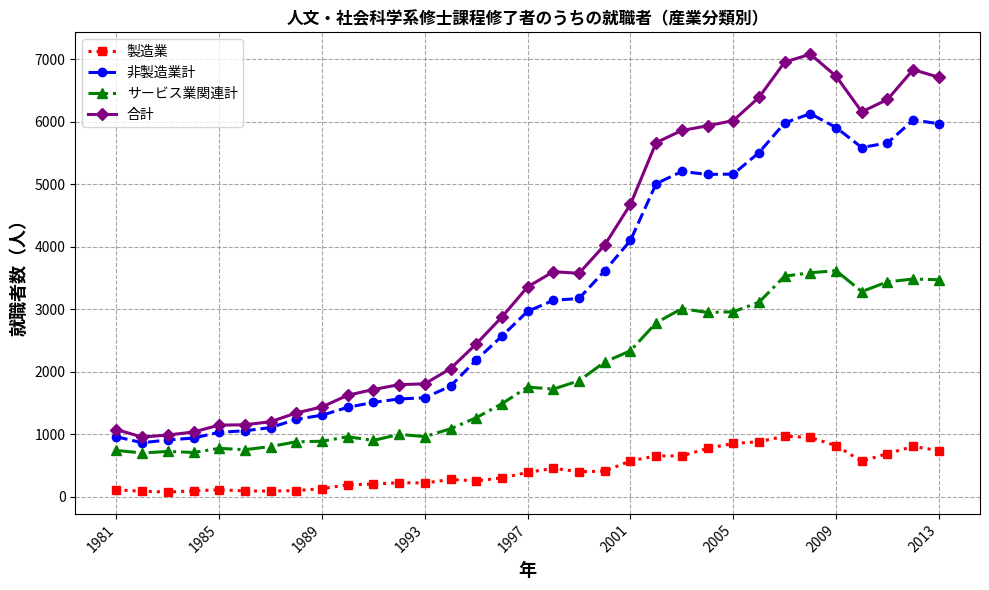

Which series has the largest range (max minus min)?

合計